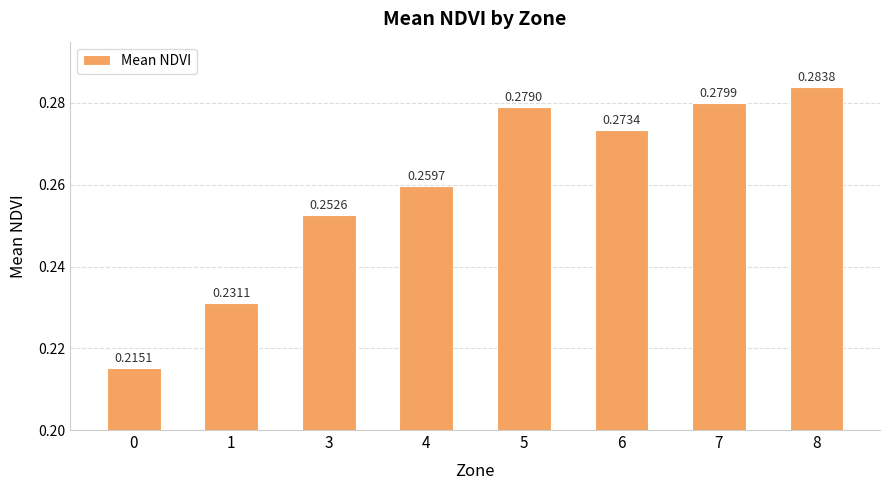

Count the number of categories in the chart.

8